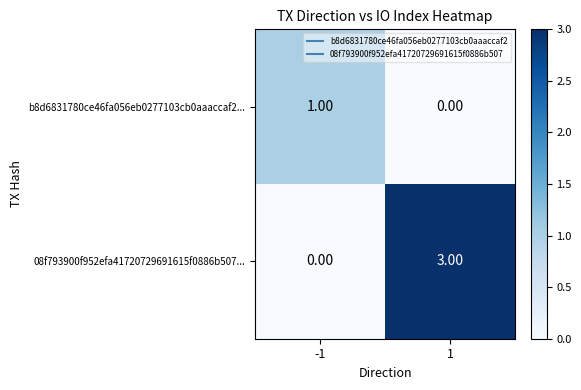

Which series changed the most between -1 and 1?

08f793900f952efa41720729691615f0886b507...